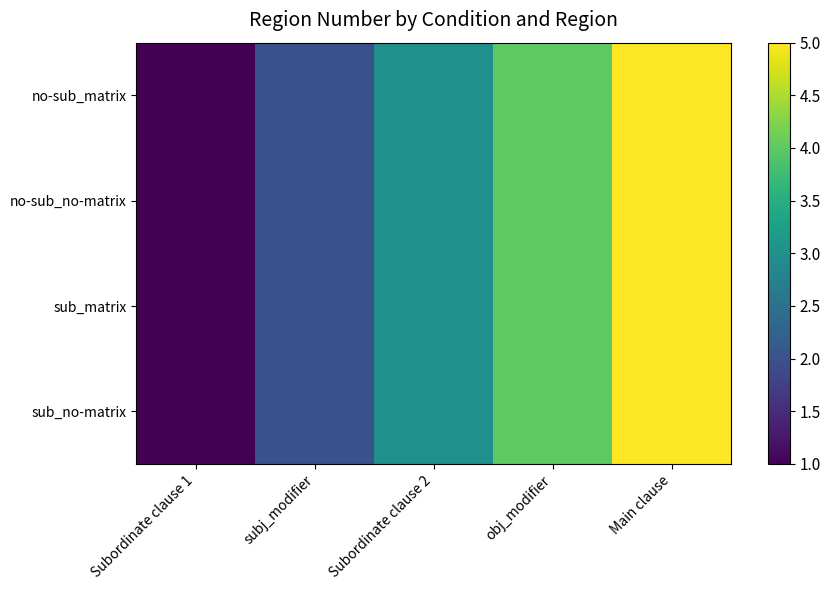

At obj_modifier, list the series in order from smallest to largest.

no-sub_matrix, no-sub_no-matrix, sub_matrix, sub_no-matrix